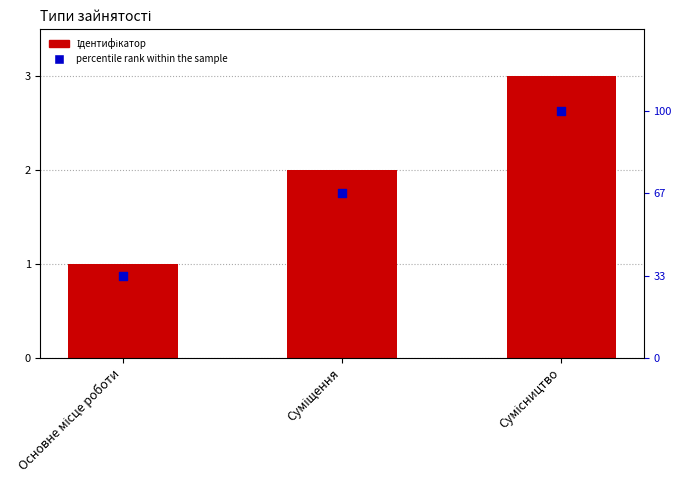

What are all the series names shown in the legend?

Ідентифікатор, percentile rank within the sample